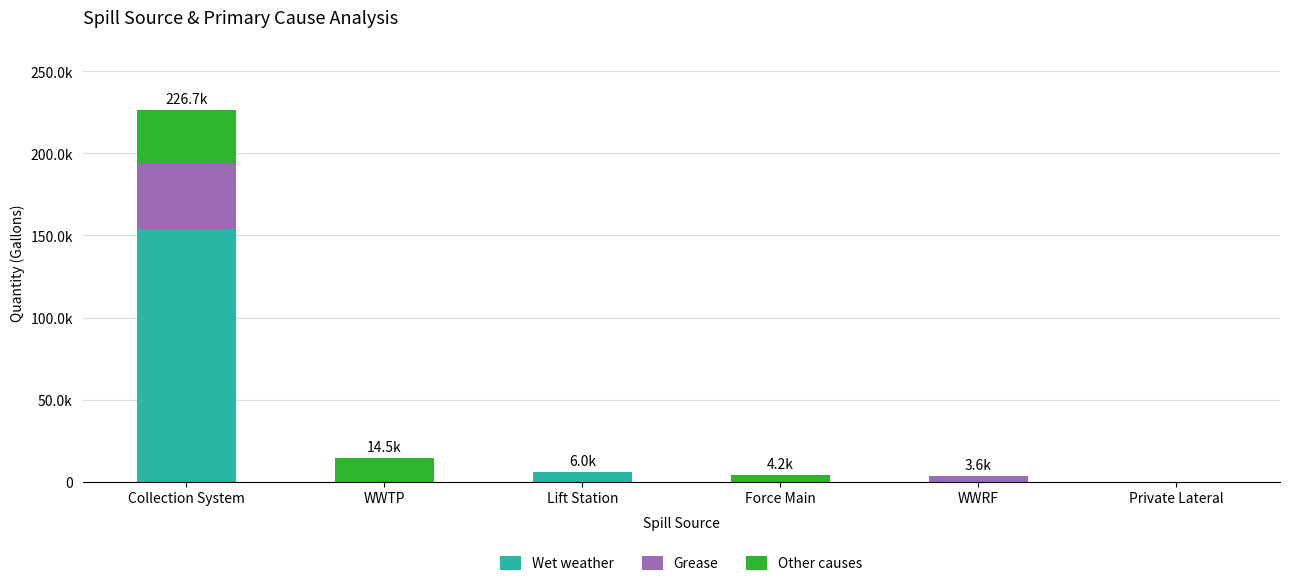

What are all the series names shown in the legend?

Wet weather, Grease, Other causes